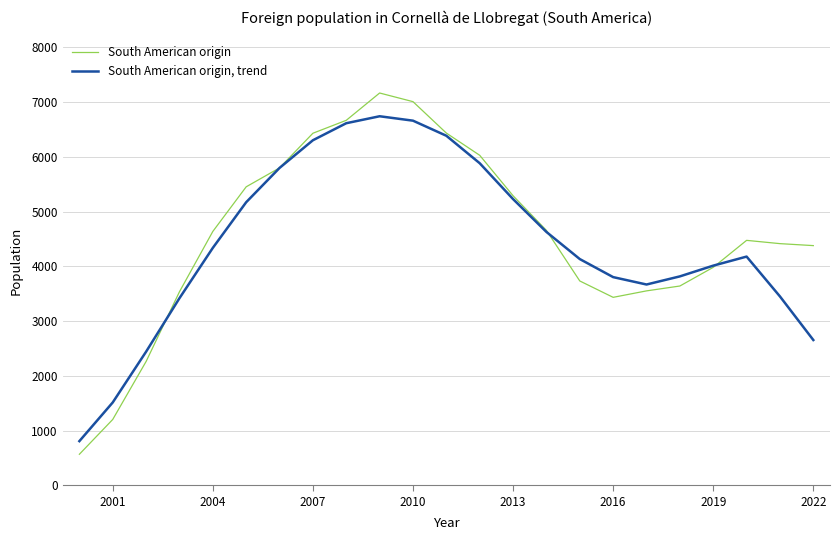

What is the minimum value shown in the chart?

566.0